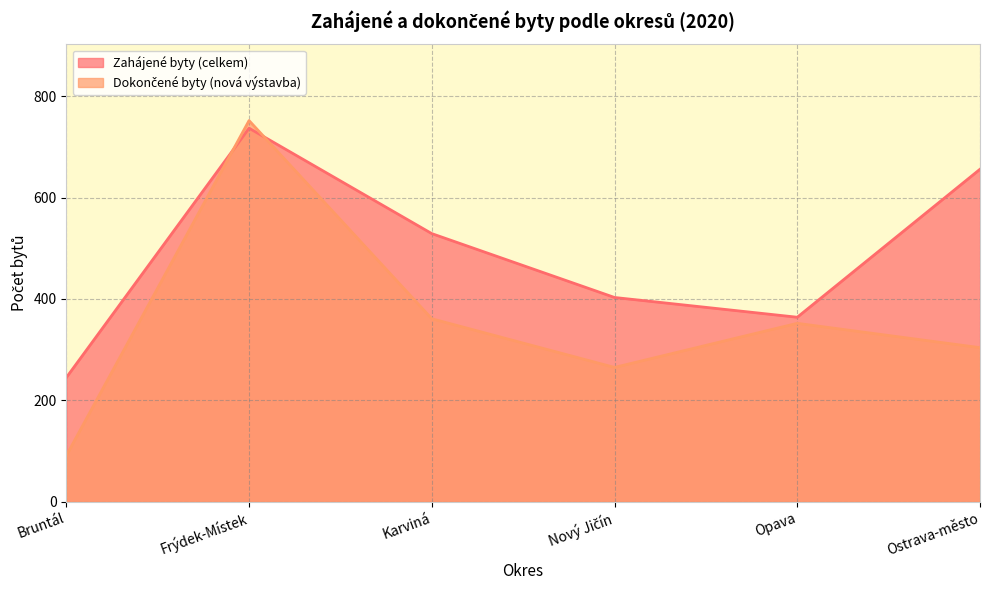

What is the difference between the Dokončené byty (nová výstavba) values at Nový Jičín and Karviná?

96